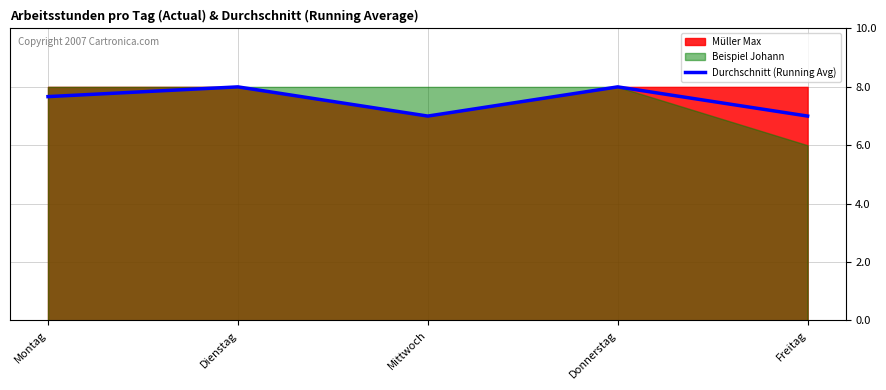

Between Mittwoch and Donnerstag, which is larger?

Donnerstag